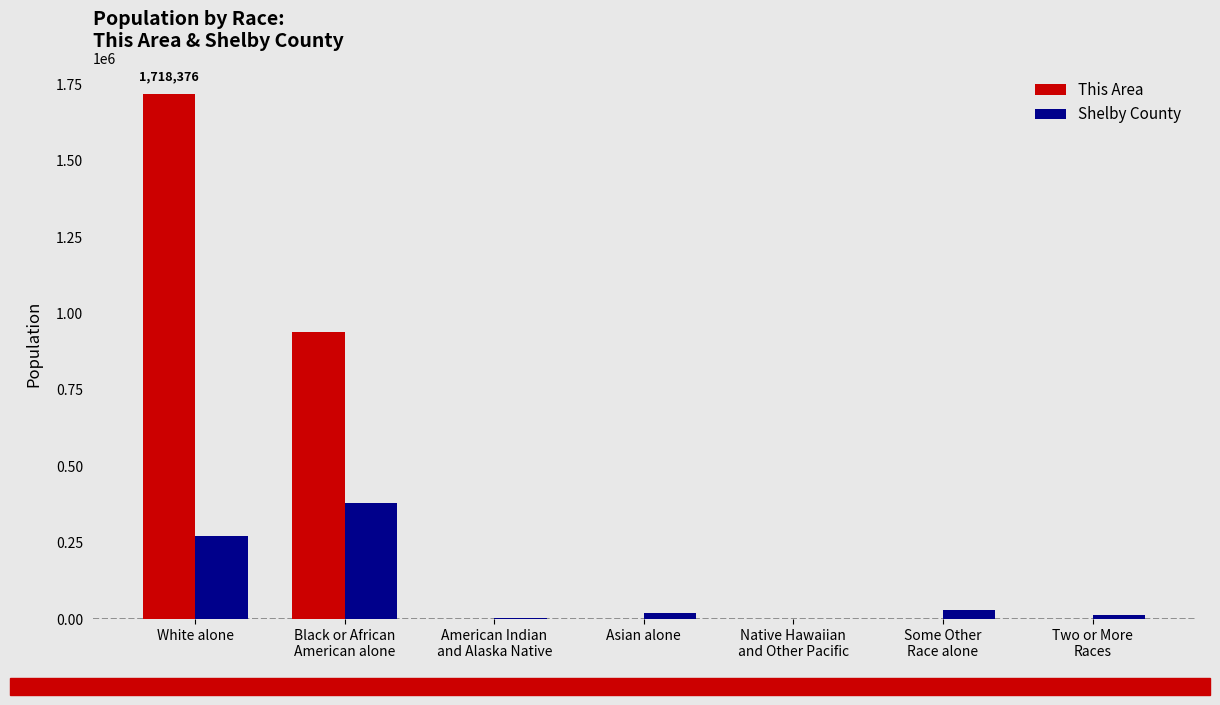

What is the maximum value shown in the chart?

1718376